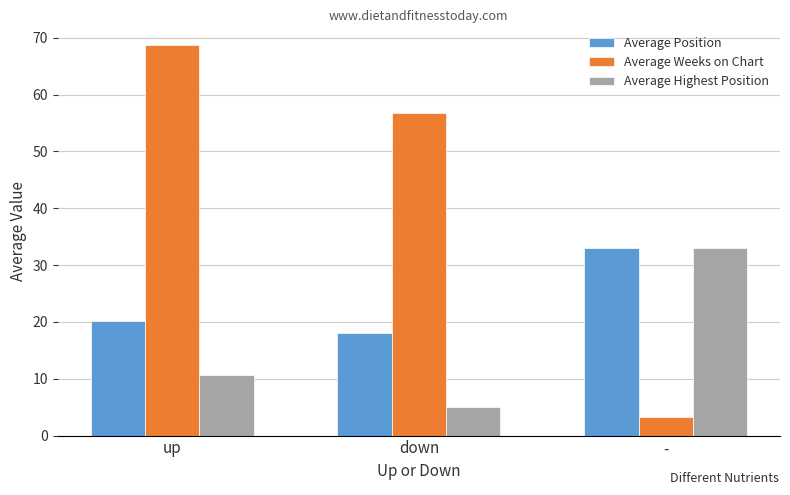

Reading left to right, extract all data points from this chart.

Average Position: up=20.1	down=18.0	-=33.0
Average Weeks on Chart: up=68.7	down=56.7	-=3.3
Average Highest Position: up=10.7	down=5.1	-=33.0